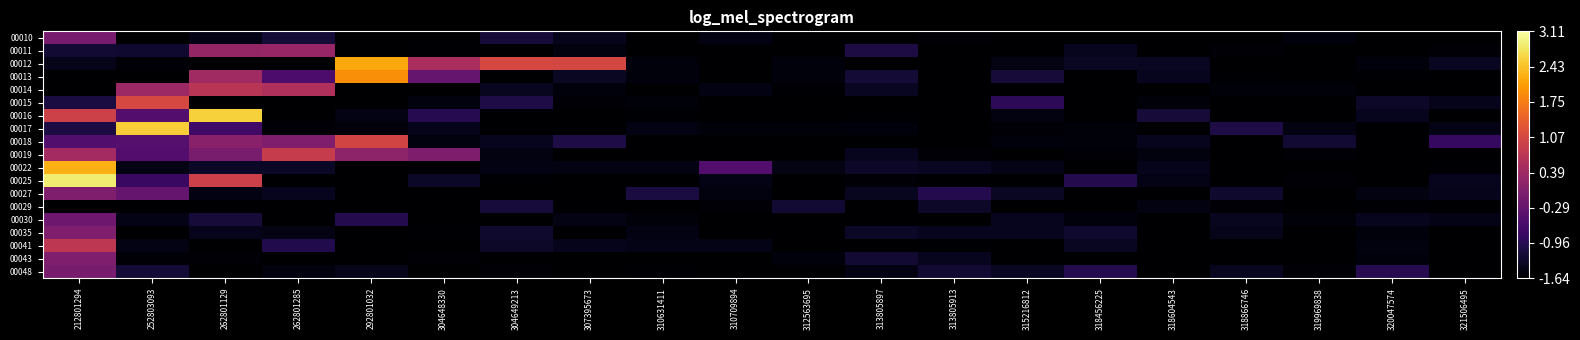

Which category has the lowest value across all series?

252803093